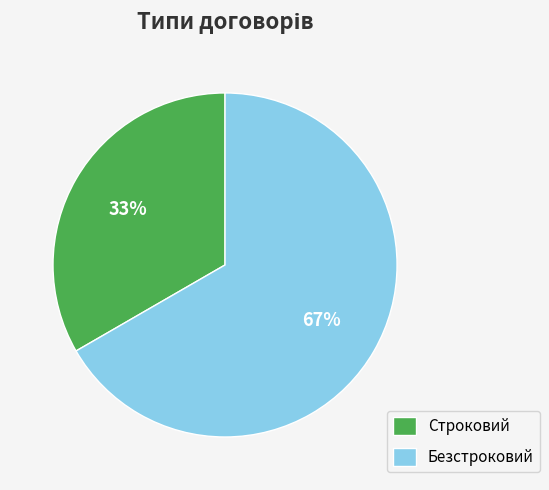

Does Безстроковий represent more than half of the total?

Yes